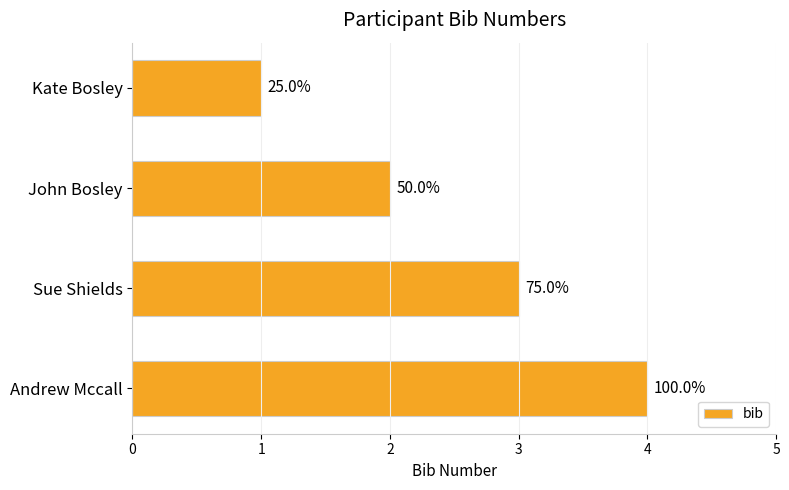

Are the bars grouped side by side (vs. stacked)?

No